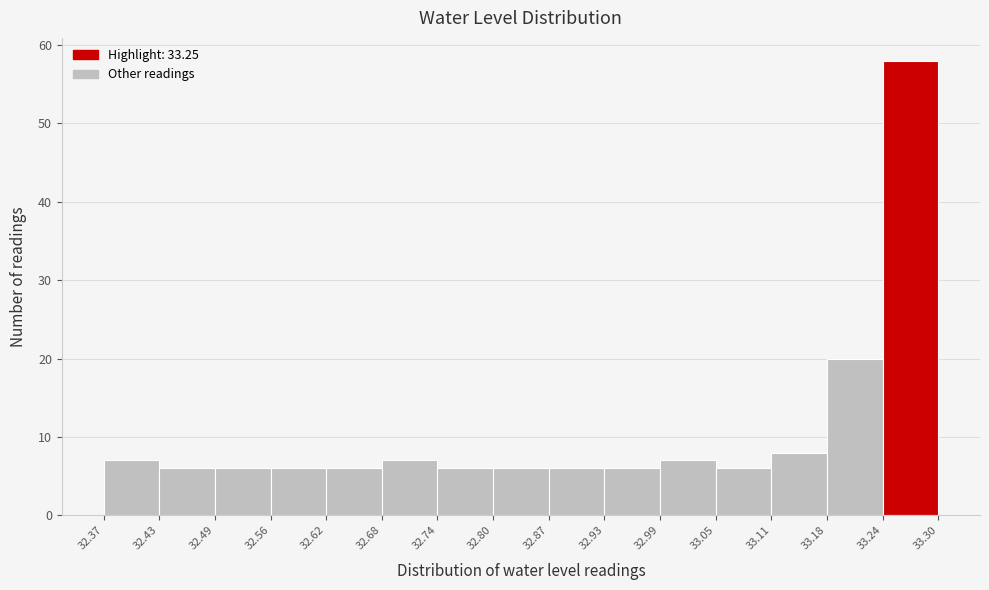

Which range on the x-axis has the tallest bar?

33.24 to 33.30